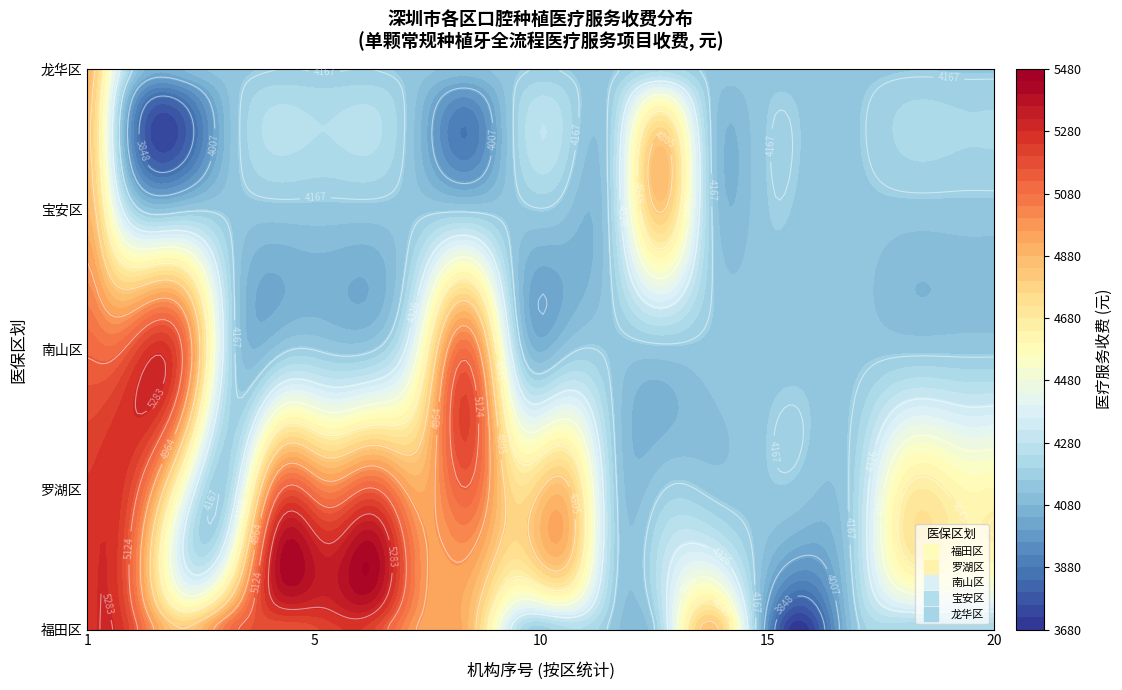

True or false: 南山区 has a value of 5184 at 2.

True